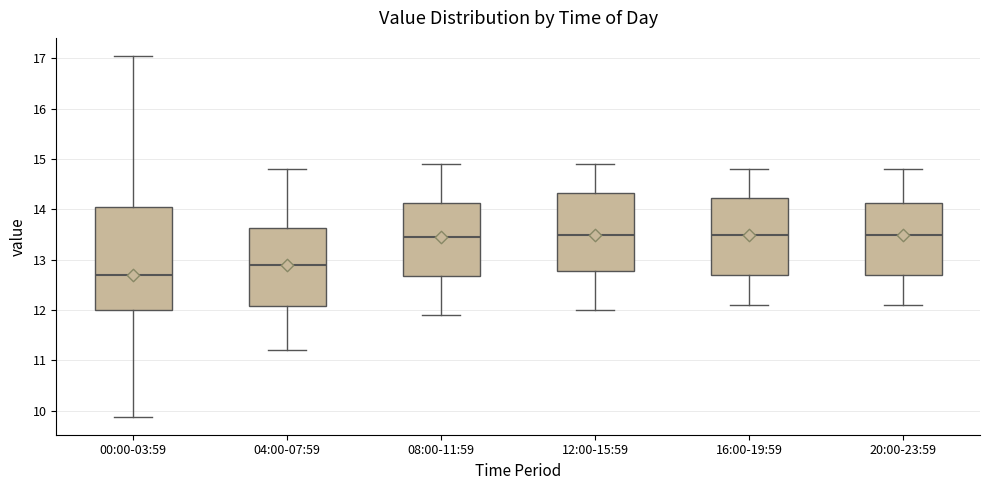

Reading left to right, transcribe this box plot: for each box, give where its median line is, the range the box spans, and where its two whiskers end, as read against the y-axis. The values are not printed on the chart, so give them approximately, as read against the axis.

00:00-03:59: median 12.7, box 12.0 to 14.0, whiskers 9.9 to 17.1
04:00-07:59: median 12.9, box 12.1 to 13.6, whiskers 11.2 to 14.8
08:00-11:59: median 13.5, box 12.7 to 14.1, whiskers 11.9 to 14.9
12:00-15:59: median 13.5, box 12.8 to 14.3, whiskers 12.0 to 14.9
16:00-19:59: median 13.5, box 12.7 to 14.2, whiskers 12.1 to 14.8
20:00-23:59: median 13.5, box 12.7 to 14.1, whiskers 12.1 to 14.8